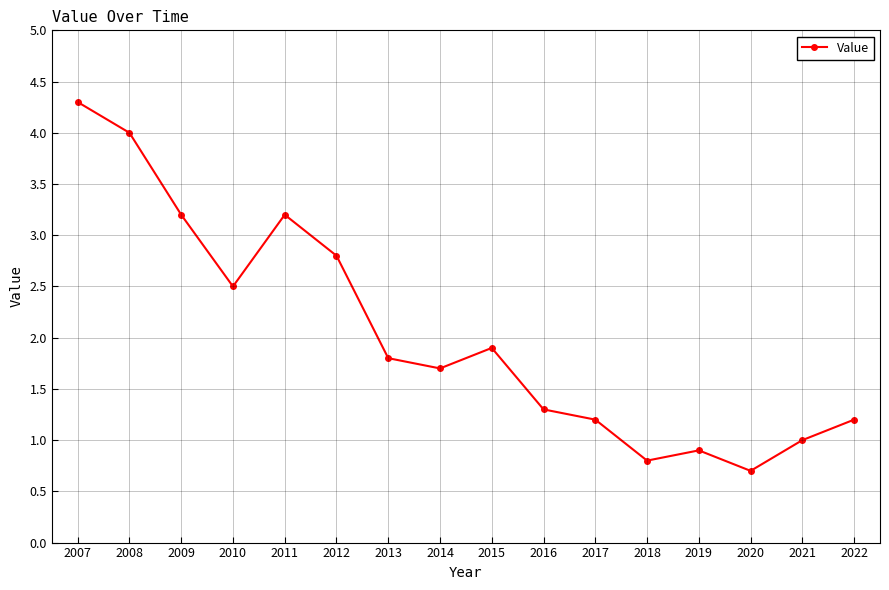

The value at 2022 is 0.5. True or false?

False